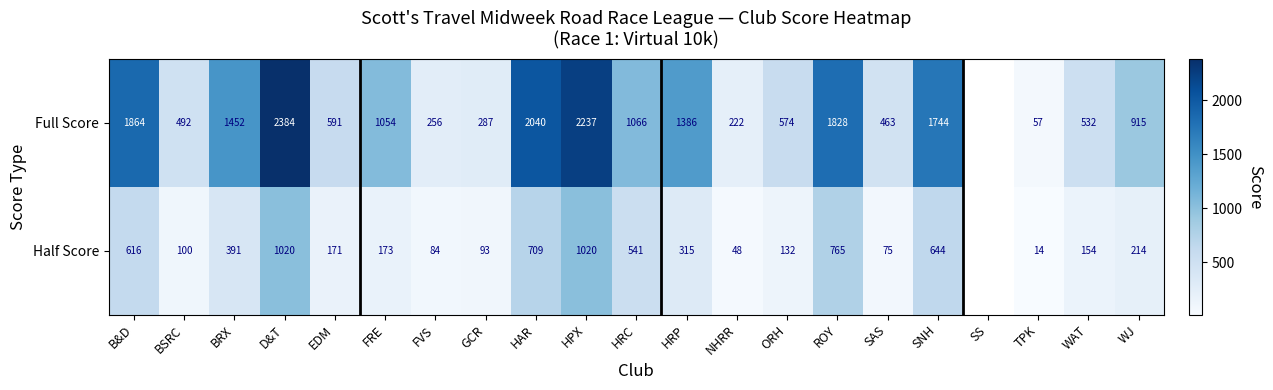

At which category is the sum across all series the highest?

D&T